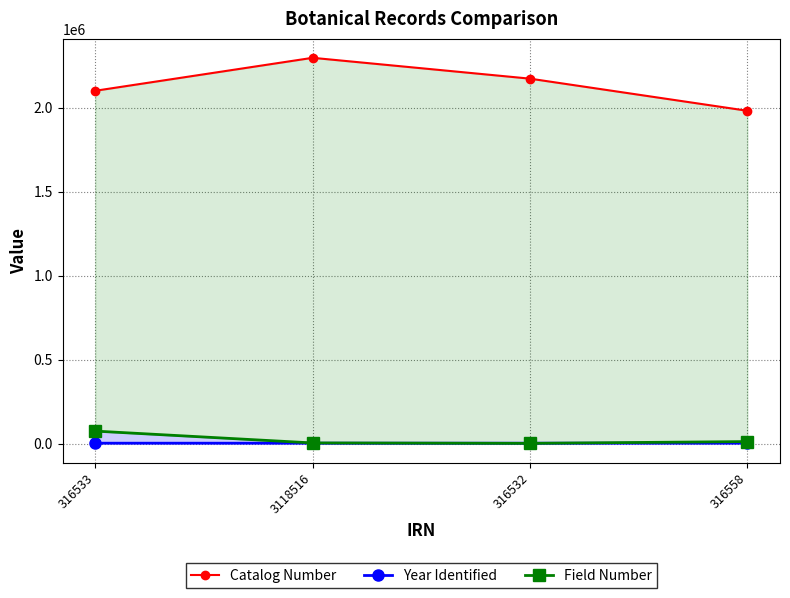

Is it true that Year Identified equals 1996 at 3118516?

True